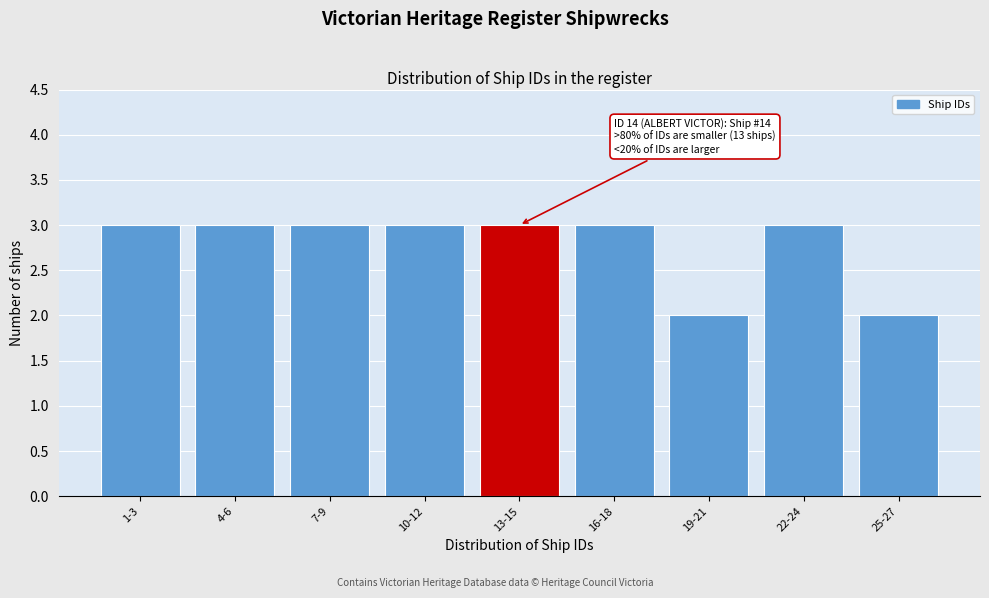

Reading right to left, transcribe all the data shown in this chart.

25-27=2	22-24=3	19-21=2	16-18=3	13-15=3	10-12=3	7-9=3	4-6=3	1-3=3